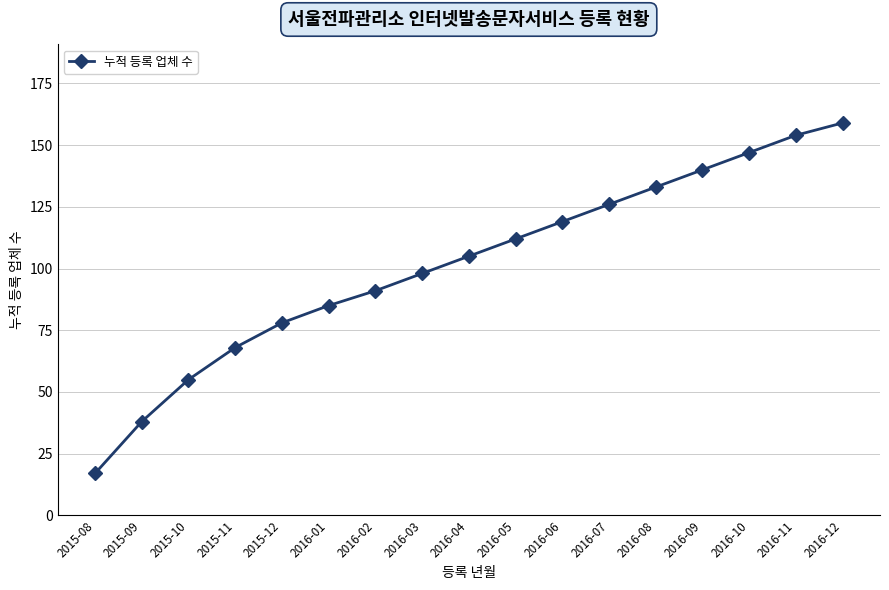

Which label corresponds to the smallest value in the chart?

2015-08